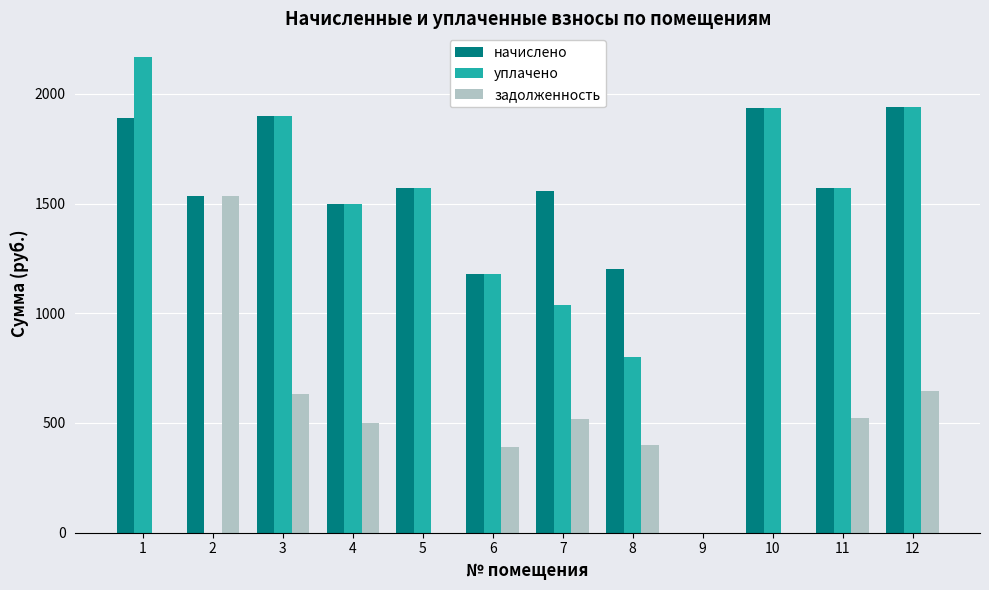

What is the sum of the уплачено values at 9 and 3?

1899.0